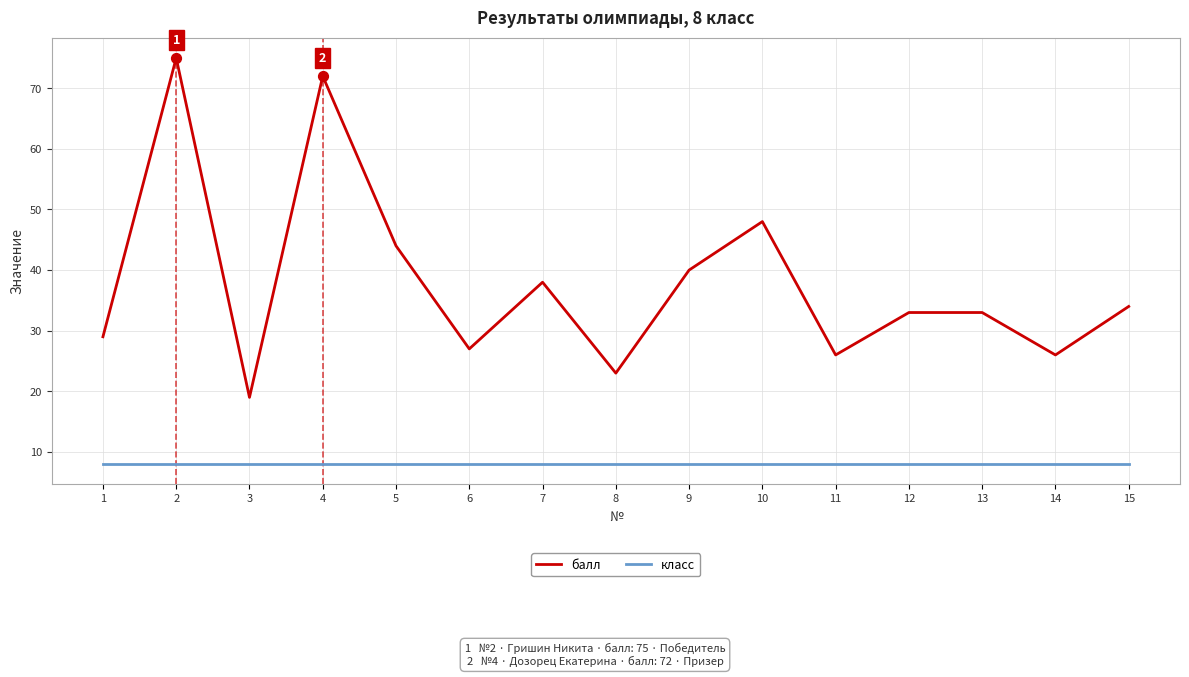

At which category is the sum across all series the highest?

2